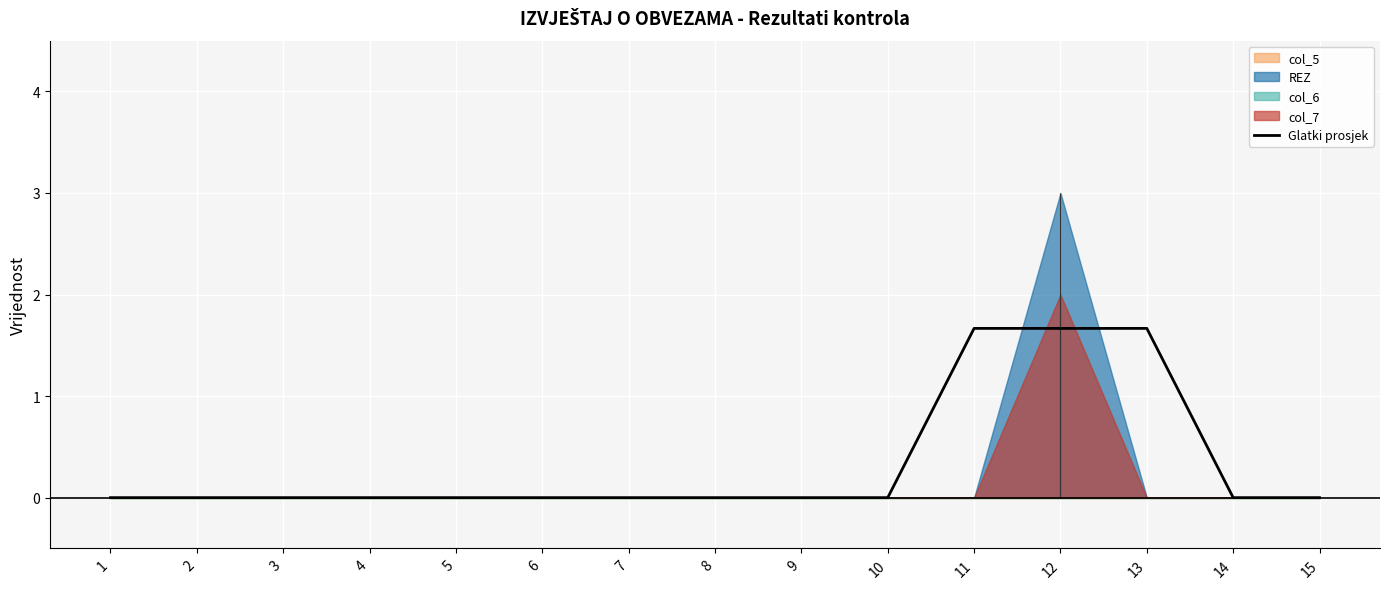

How many categories are shown in the chart?

15